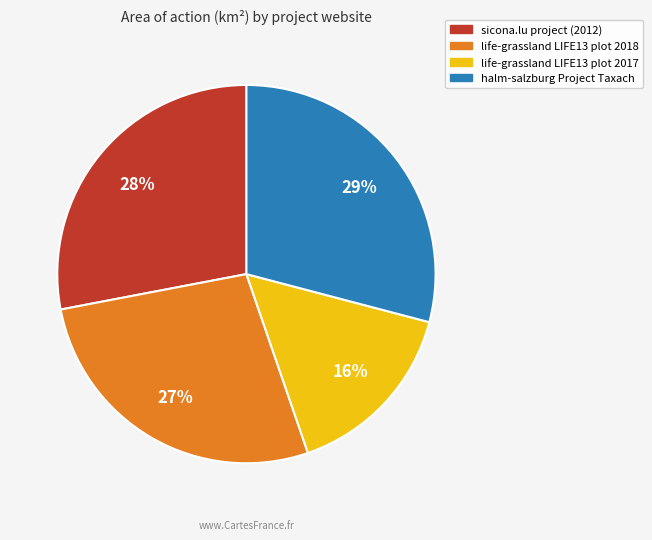

To the nearest percent, what is the average slice percentage?

25%